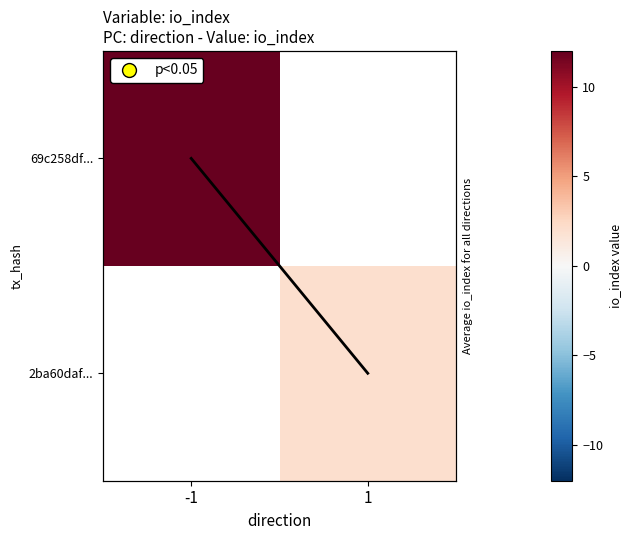

Between 1 and -1, which is larger?

1